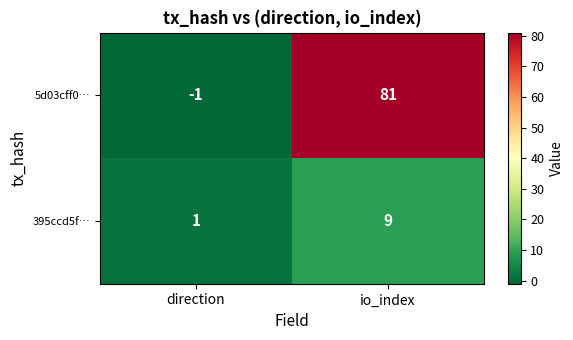

Reading left to right, transcribe all the data shown in this chart.

5d03cff0…: direction=-1	io_index=81
395ccd5f…: direction=1	io_index=9